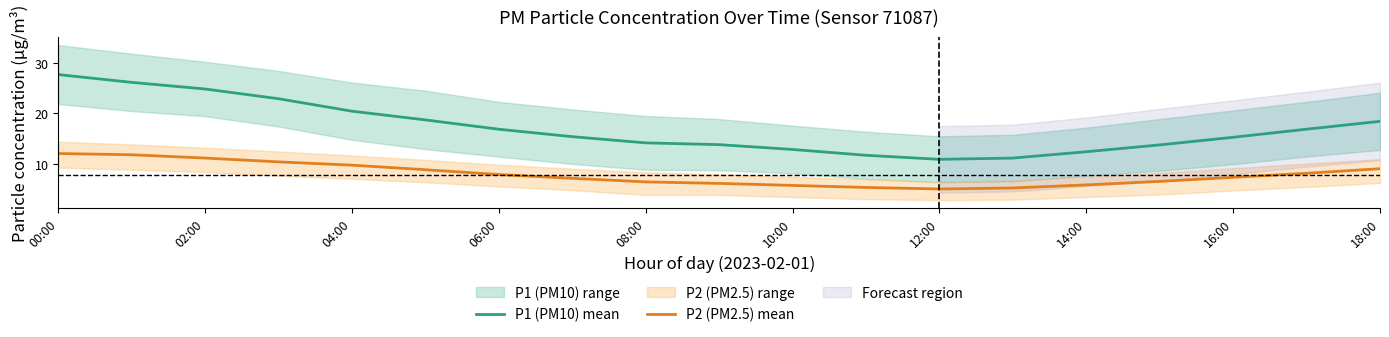

Rank the series by their average value, from lowest to highest.

P2 (PM2.5) mean, P1 (PM10) mean